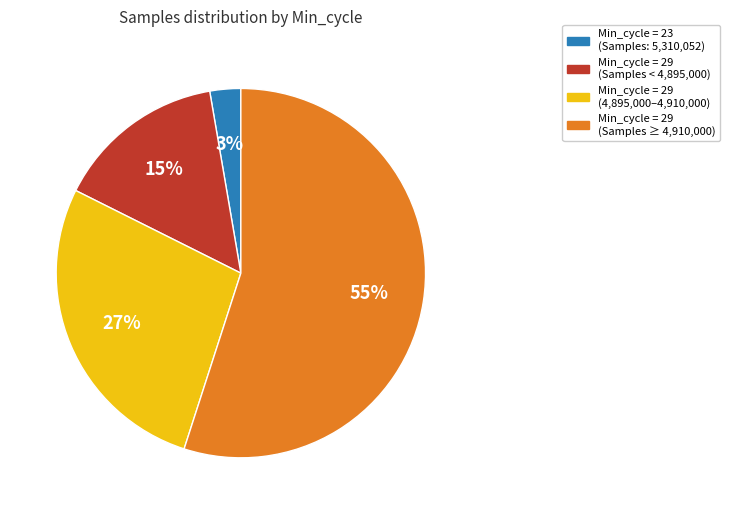

Does any single category account for the majority?

Yes